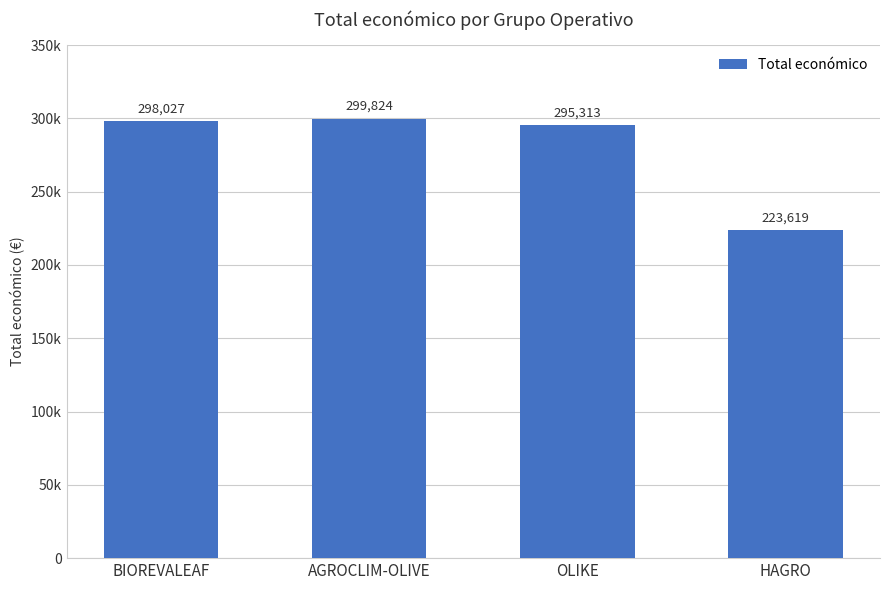

Is it true that the value at OLIKE is 435737?

False